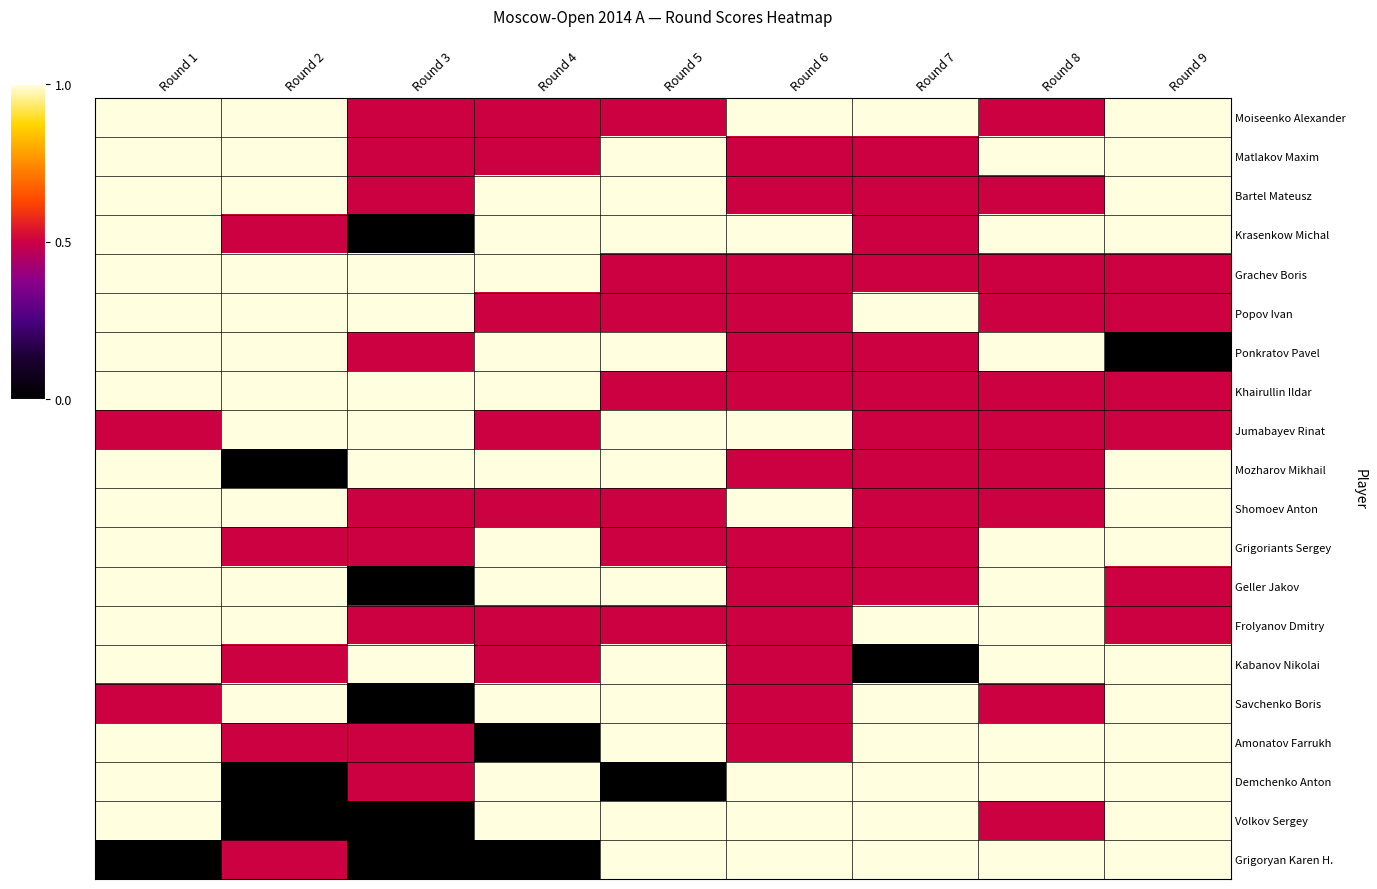

At which category is the sum across all series the highest?

Round 1